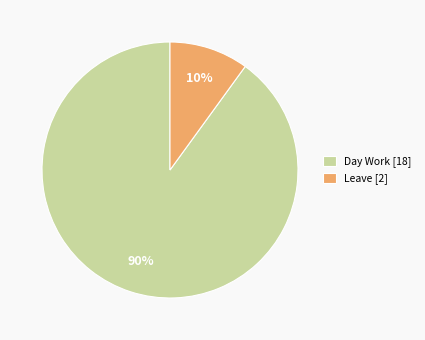

Is there a majority slice in this chart?

Yes